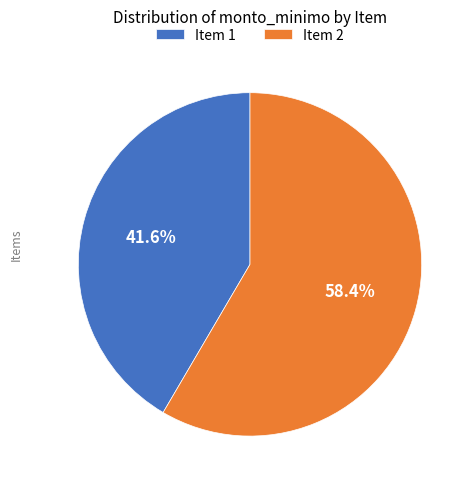

Is there any slice that represents more than half of the pie?

Yes